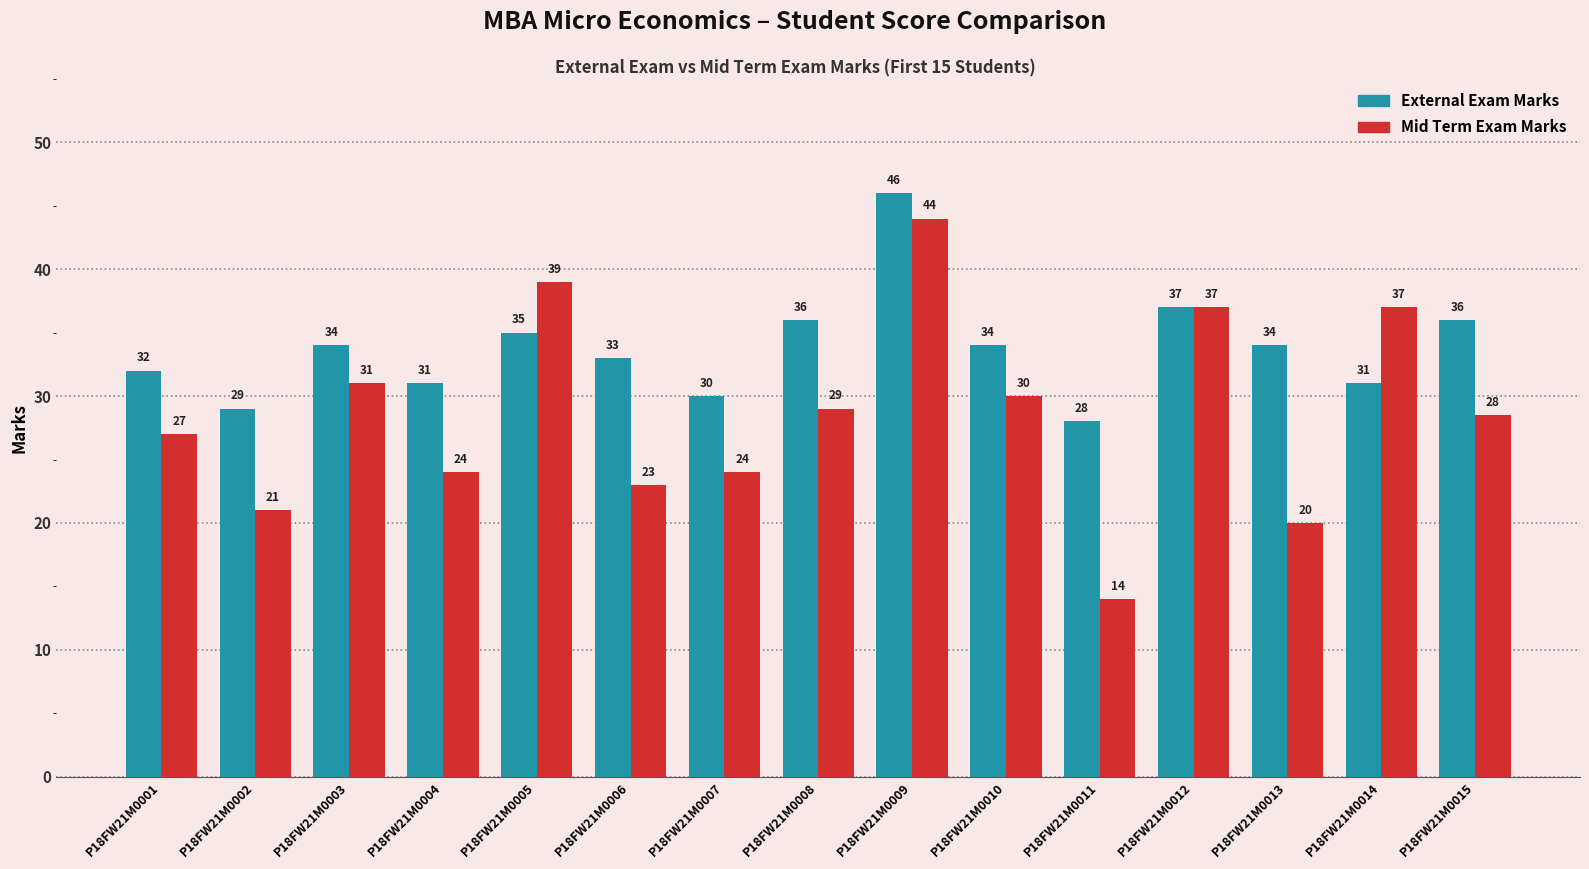

What is the sum of all Mid Term Exam Marks values?

428.5